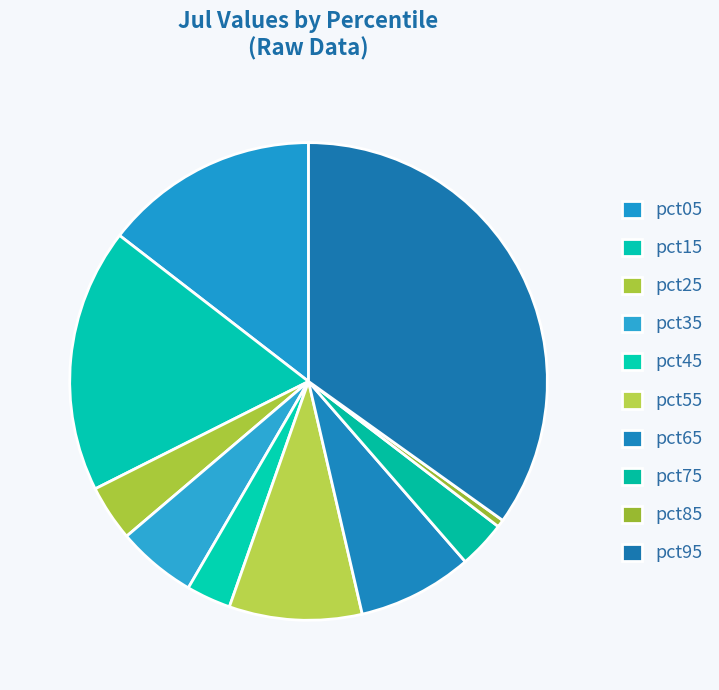

How many segments does this pie chart have?

10